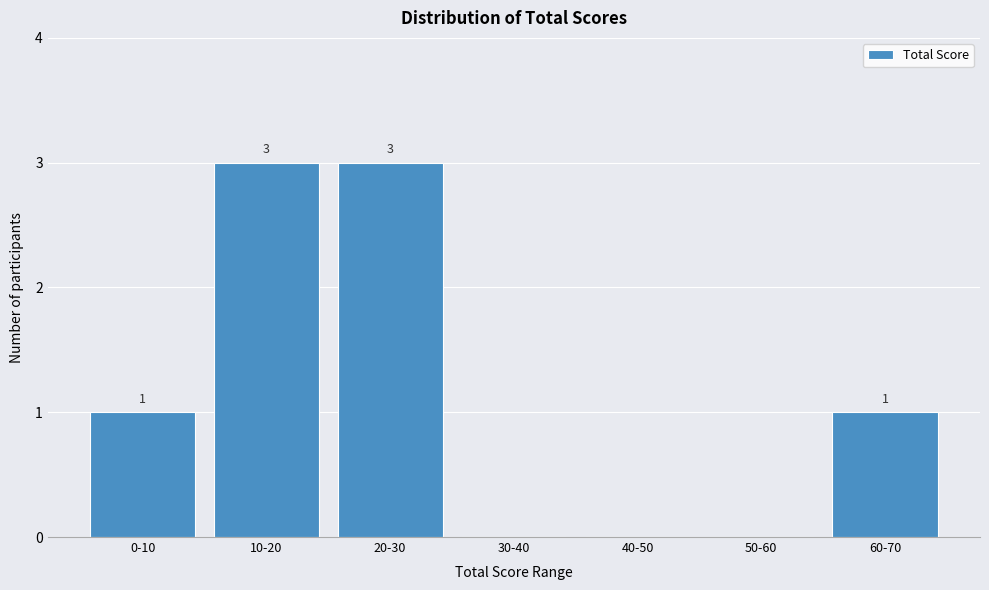

Reading left to right, transcribe all the data shown in this chart.

0-10=1	10-20=3	20-30=3	30-40=0	40-50=0	50-60=0	60-70=1